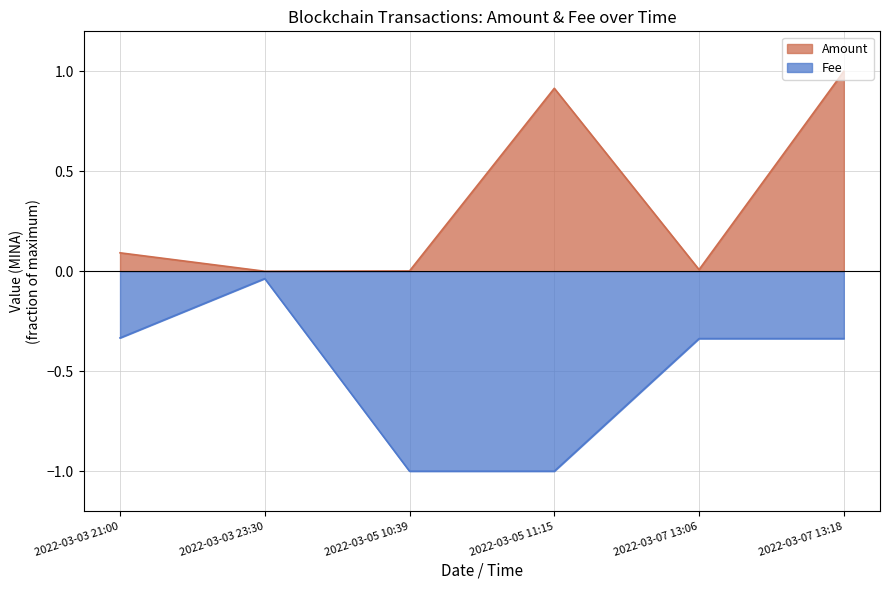

What is the sum of the Amount values at 2022-03-03 21:00 and 2022-03-07 13:06?

0.1